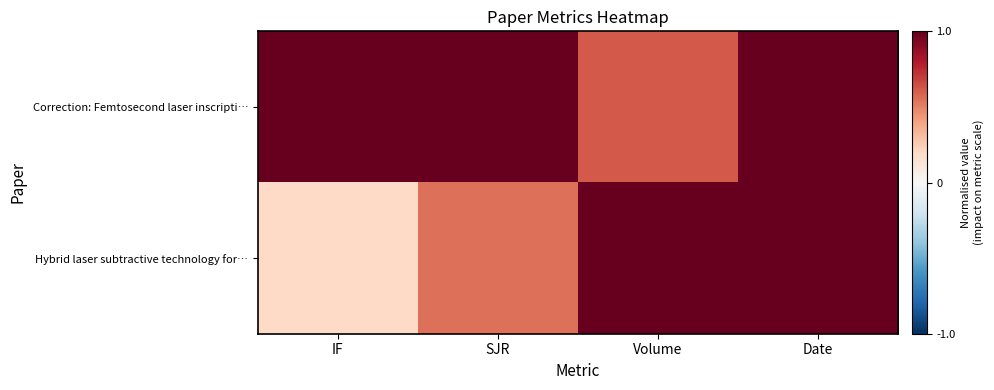

What is the spread (max minus min) of values at IF?

0.8